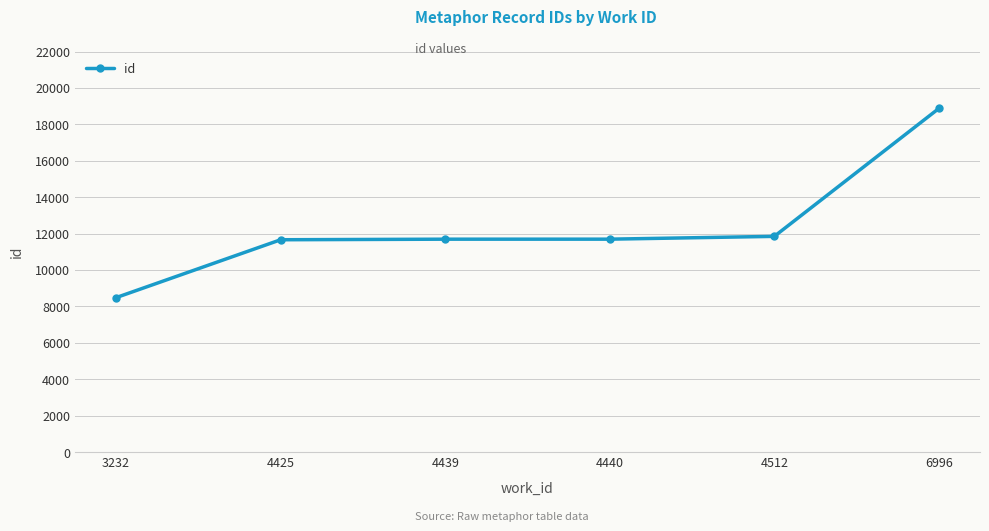

The chart shows a value of 11271 at 6996. True or false?

False